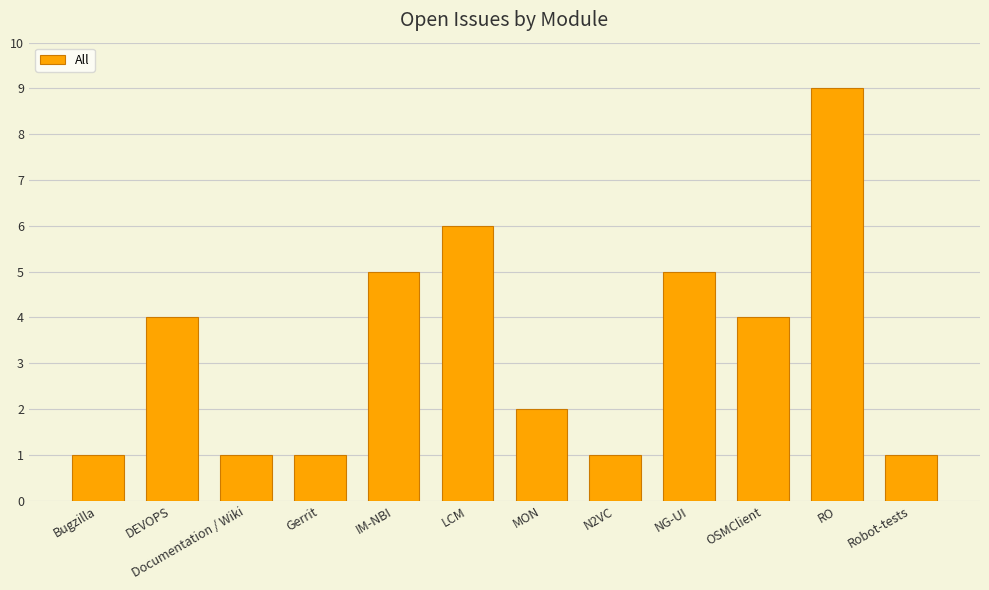

The value at Bugzilla is 2. True or false?

False